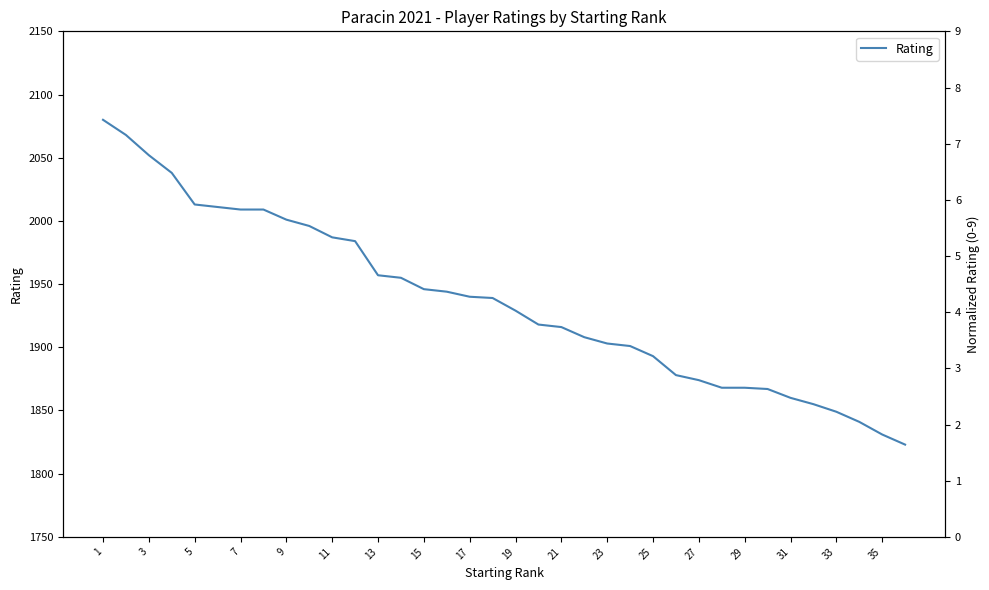

What is the difference between the second highest and minimum values?

245